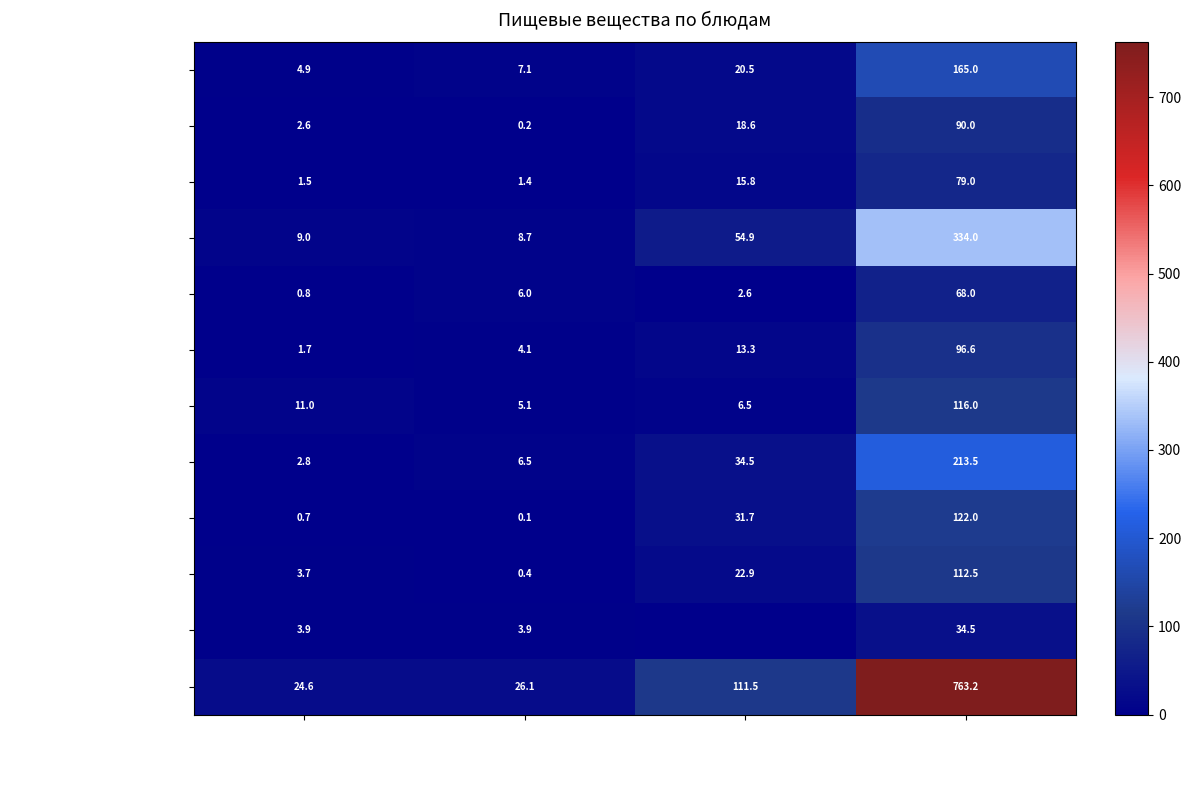

What is the maximum value for Рассольник Ленинградский?

96.6